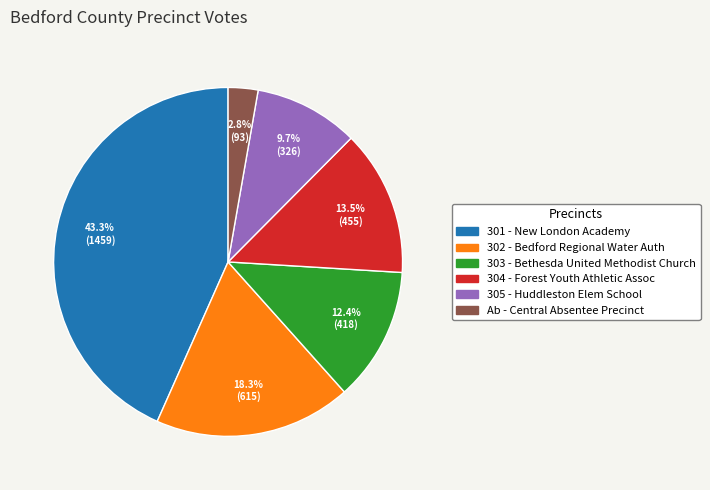

How many slices are in this pie chart?

6